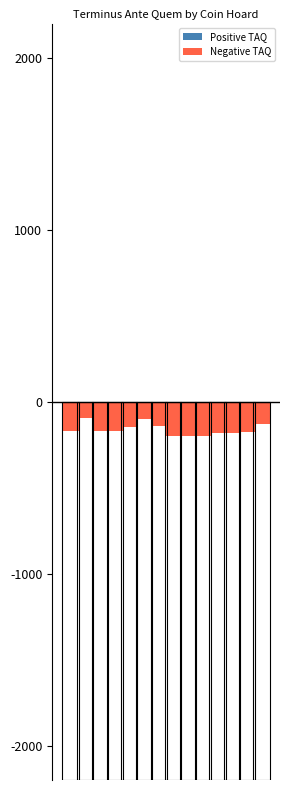

What is the difference between the second highest and minimum values in the Negative TAQ series?

100